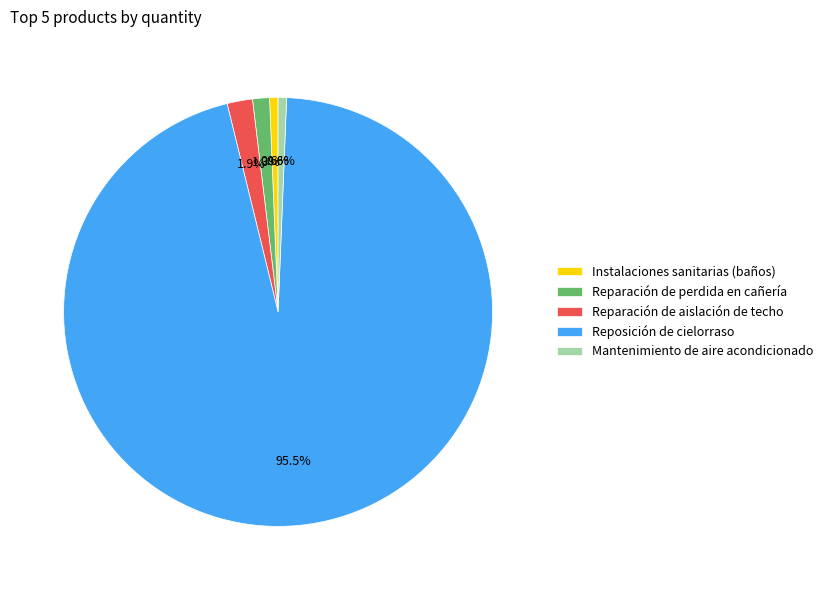

Which category accounts for the majority?

Reposición de cielorraso